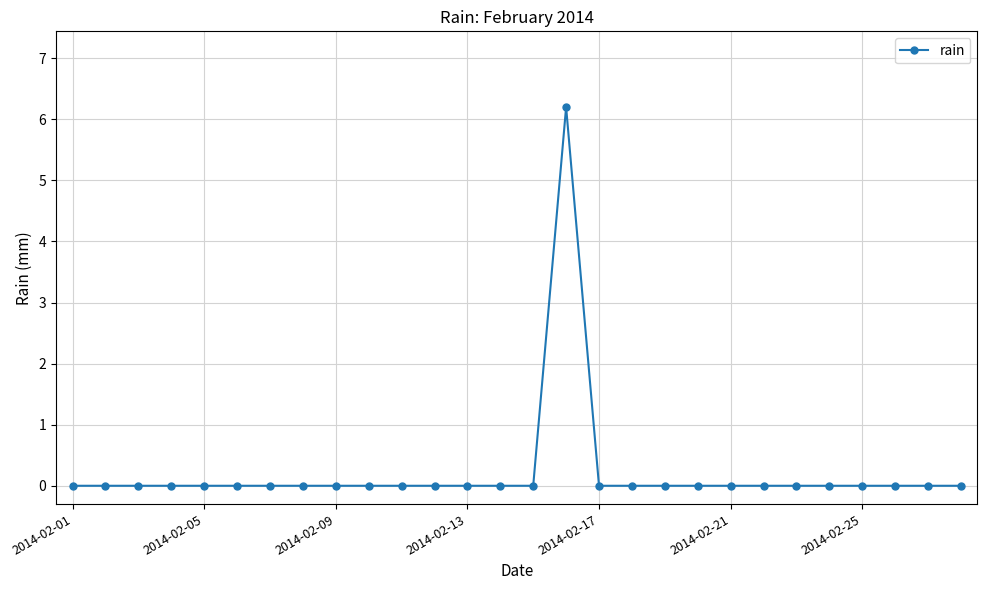

True or false: there are more than 0 points higher than both neighbors.

True